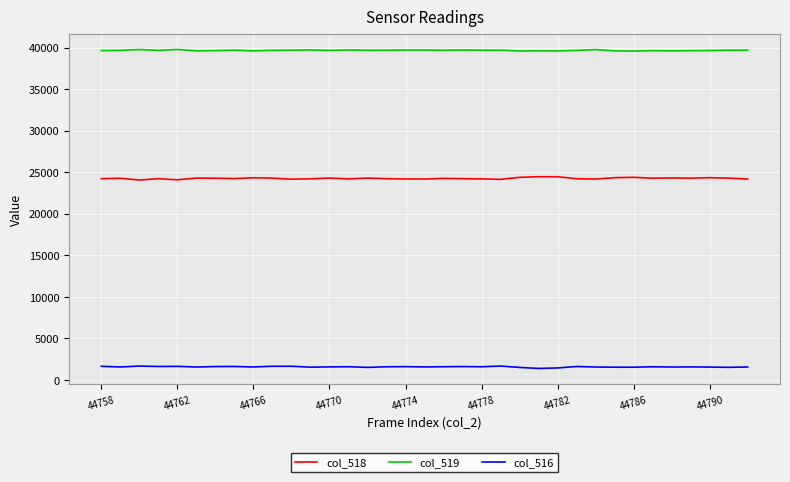

What is the minimum value shown in the chart?

1383